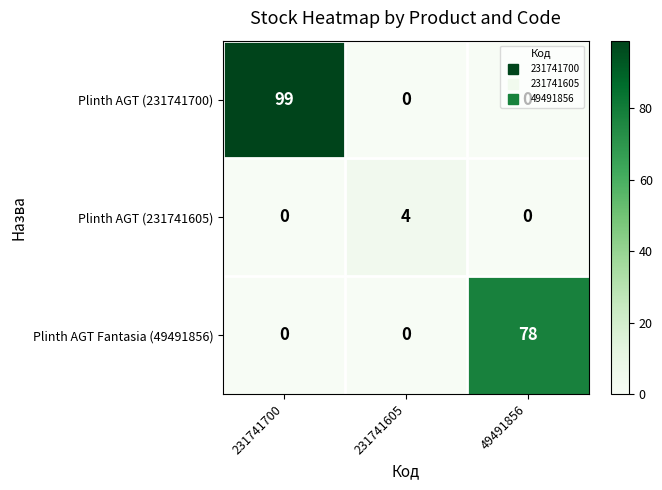

The value of Plinth AGT Fantasia (49491856) at 231741605 is 0. True or false?

True